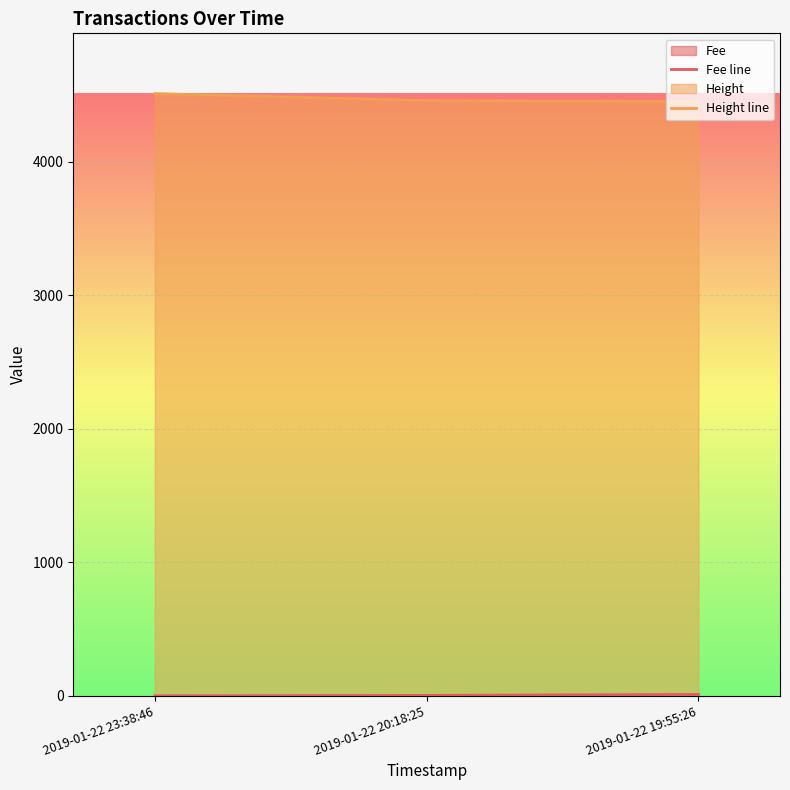

How many values in the Height line series exceed 4456?

1